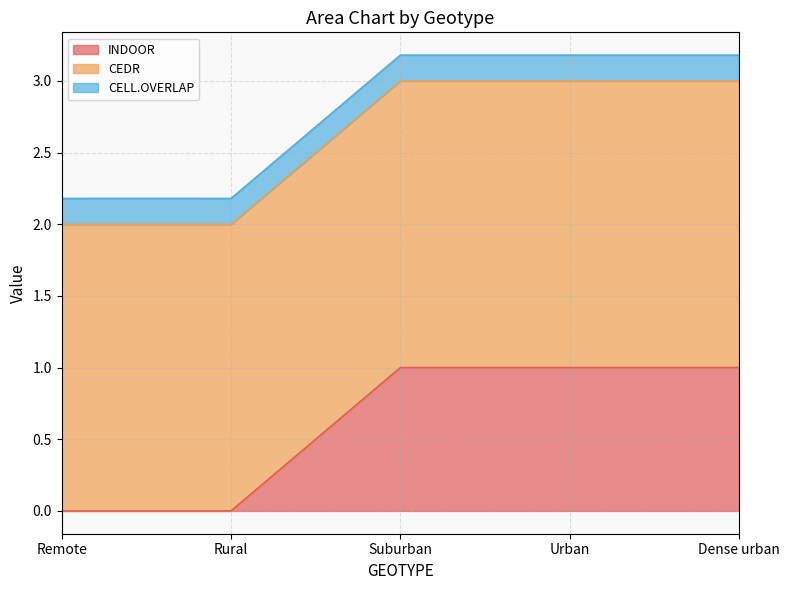

Which category has the lowest value in the CELL.OVERLAP series?

Remote